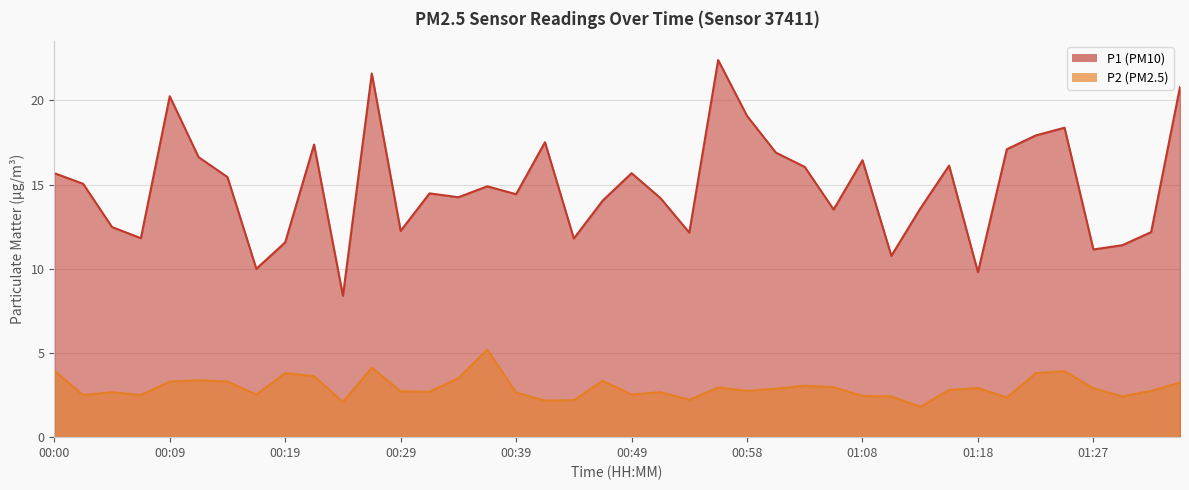

True or false: P1 and P2 cross at least once.

False